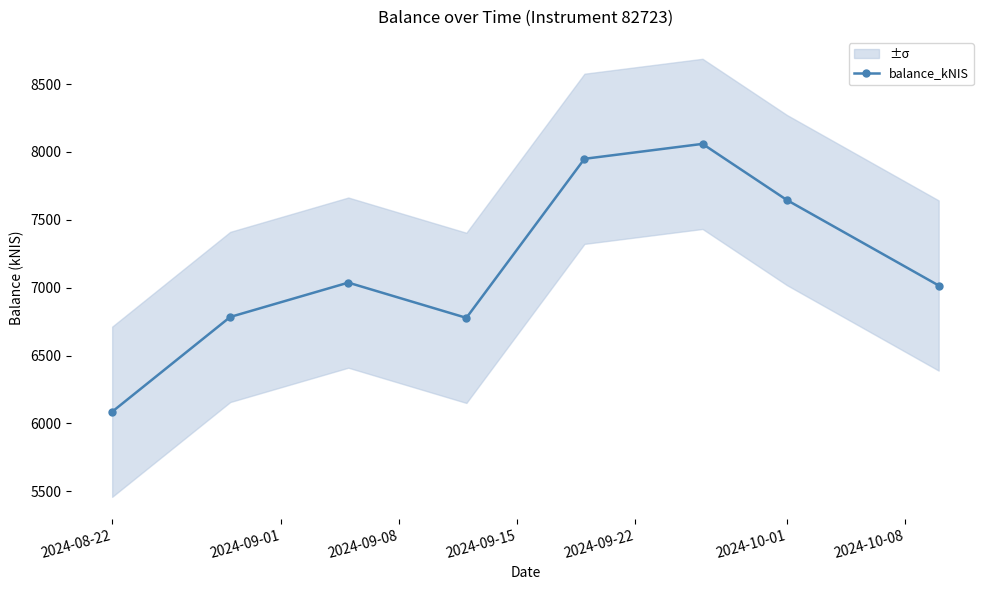

How many values are below 7037?

4